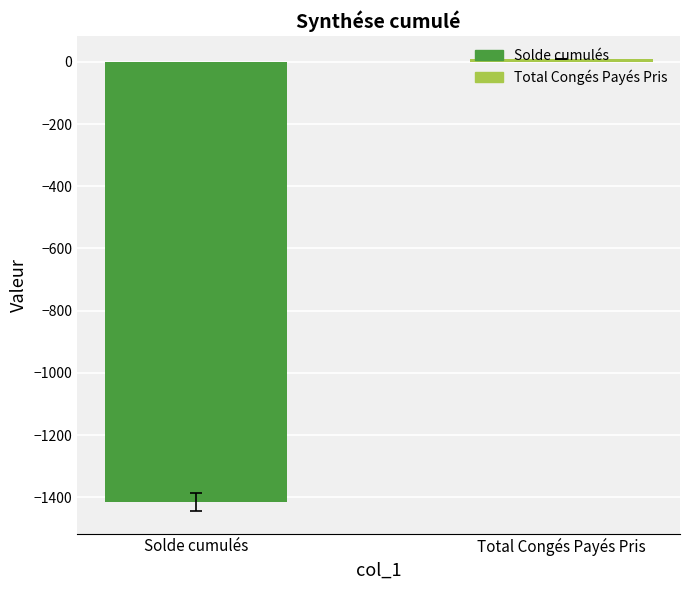

Reading left to right, what are all the values shown in this chart?

-1415.2	10.0